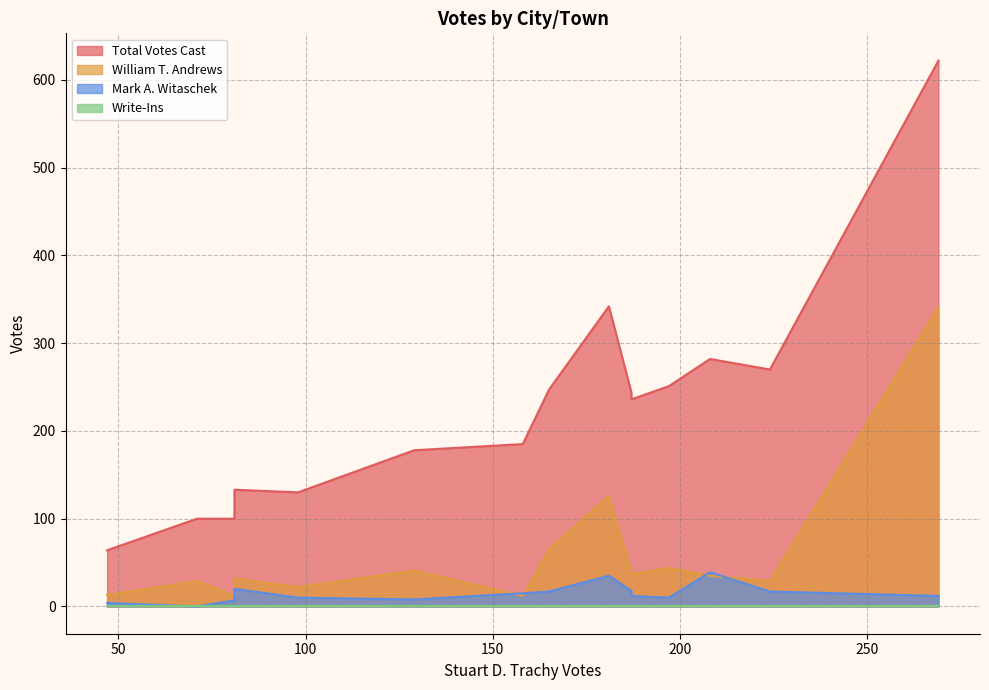

What is the spread (max minus min) of values at Canterbury?

251